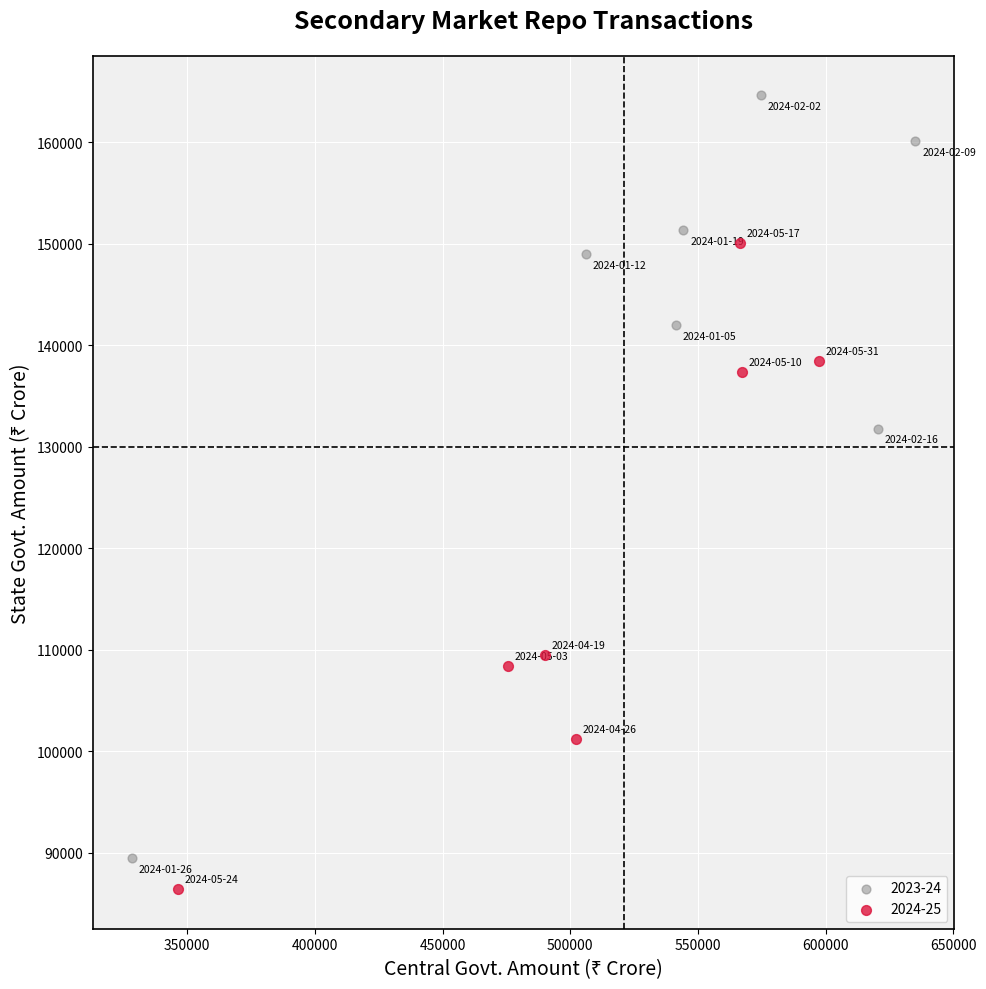

Which series has the largest Y range (max minus min)?

2023-24